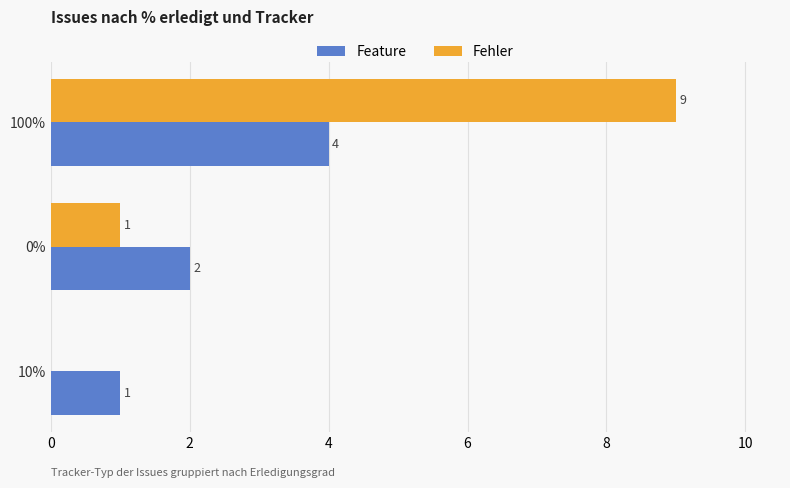

The value of Feature at 100% is 4. True or false?

True